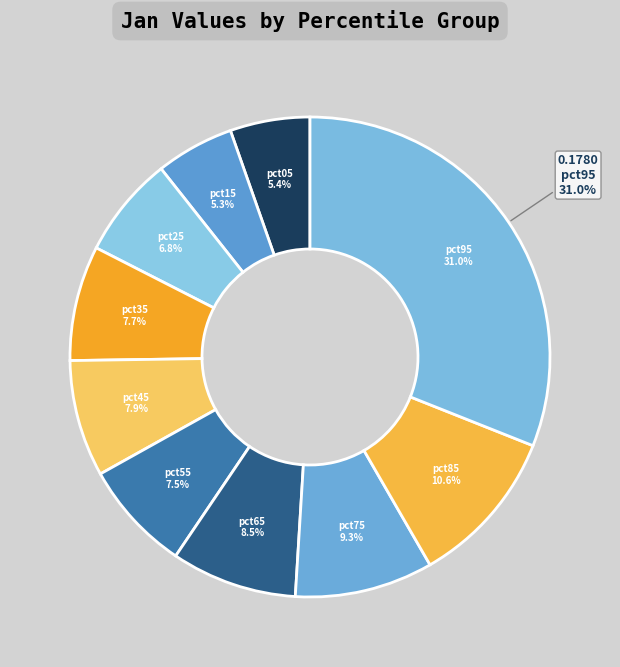

Count the number of slices in the pie.

10